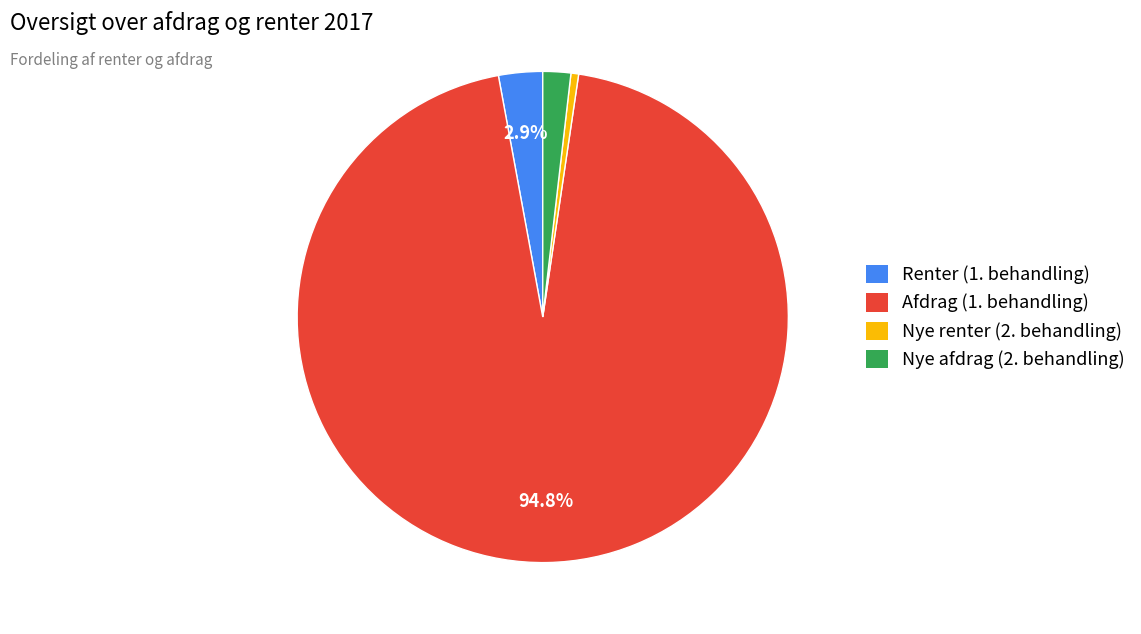

How many slices are in this pie chart?

4